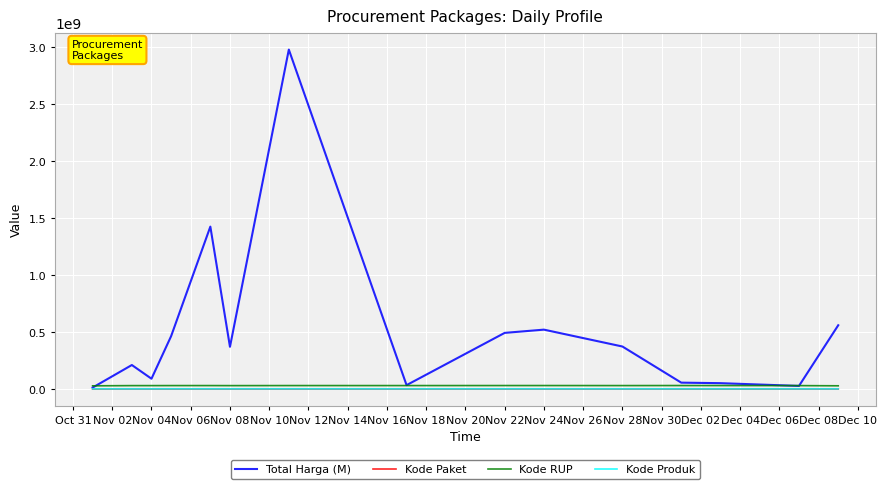

Which series has the largest range (max minus min)?

Total Harga (M)